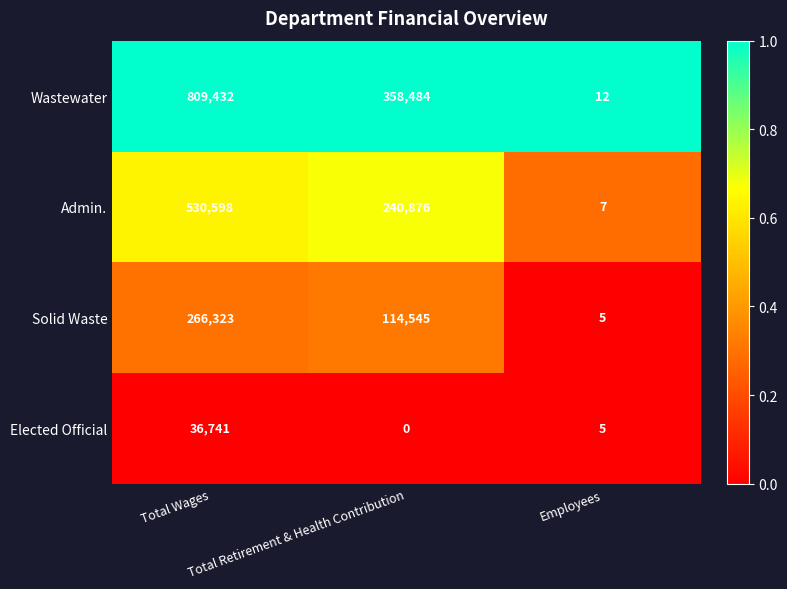

Which series has the widest spread of values?

Wastewater